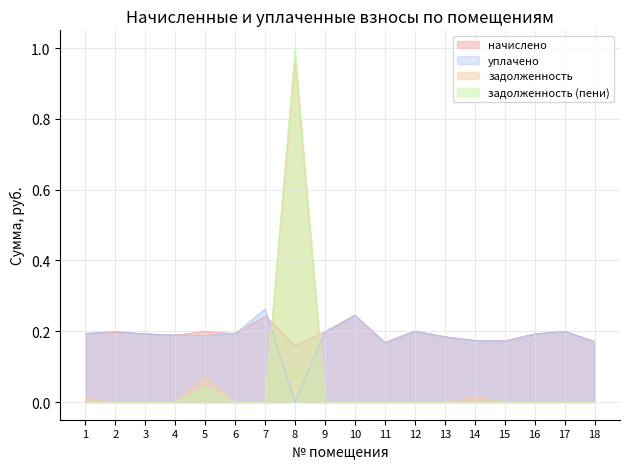

What is the average value of the начислено series?

0.2